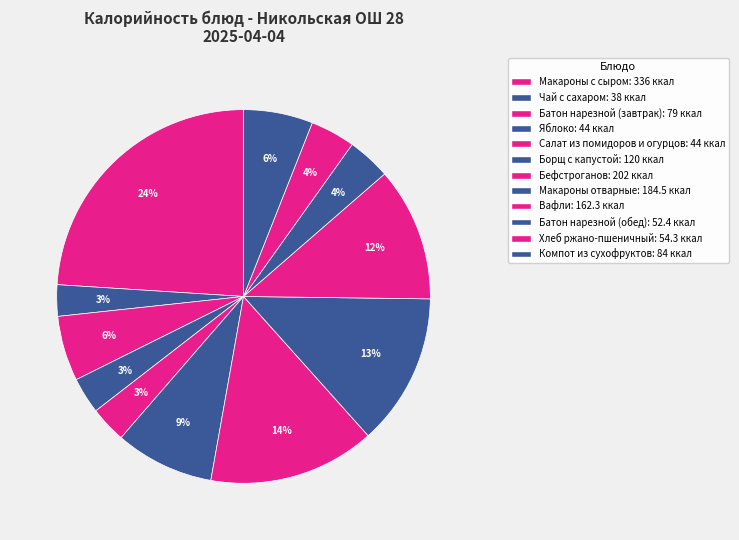

To the nearest percent, what percentage of the pie is Борщ с капустой?

9%